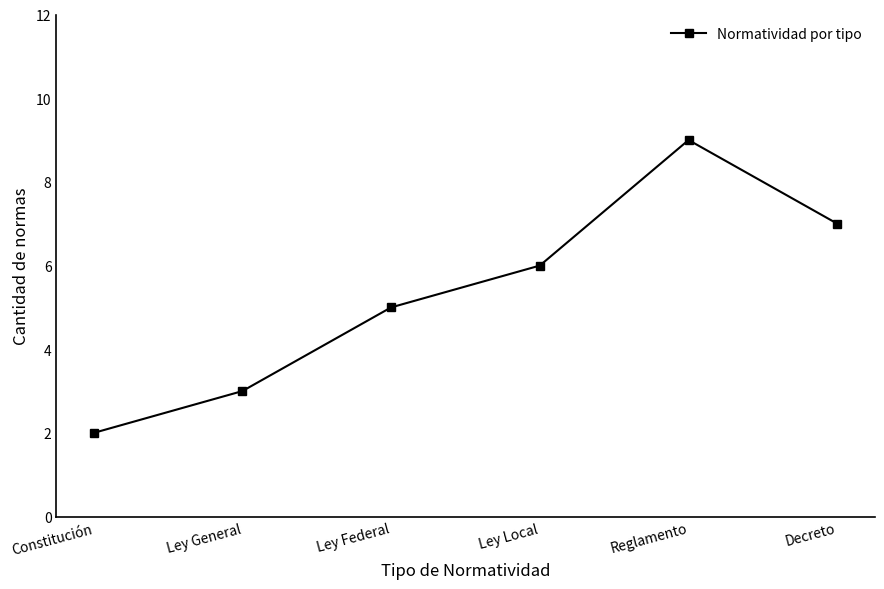

Rank the categories by value from lowest to highest.

Constitución, Ley General, Ley Federal, Ley Local, Decreto, Reglamento